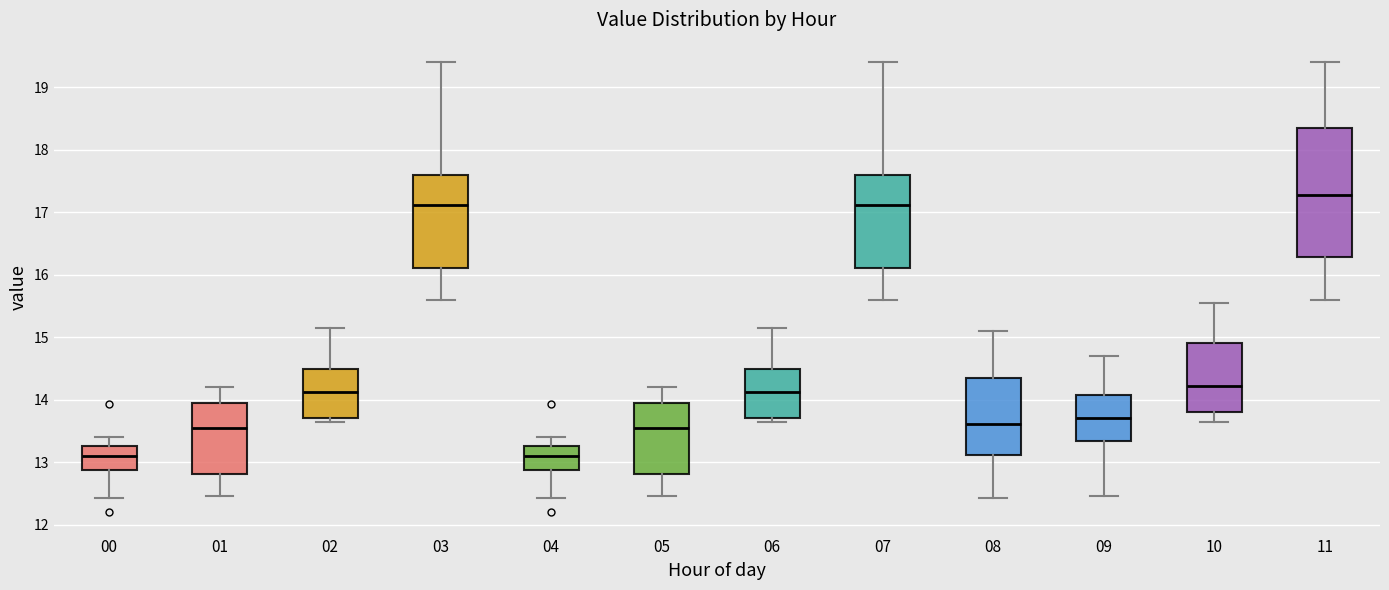

Which box is the tallest, from its lower edge to its upper edge?

11